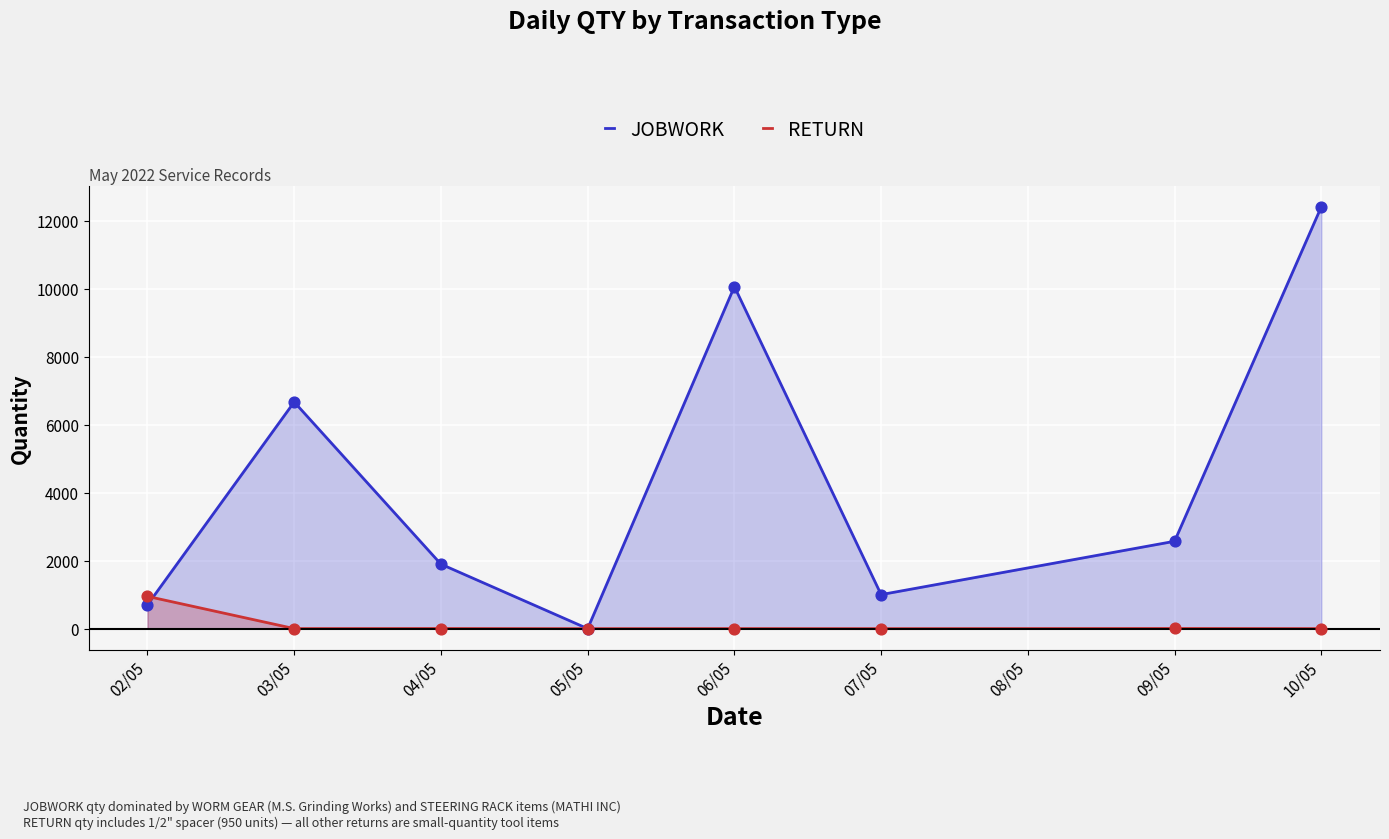

At how many categories does at least one series exceed 7203?

2